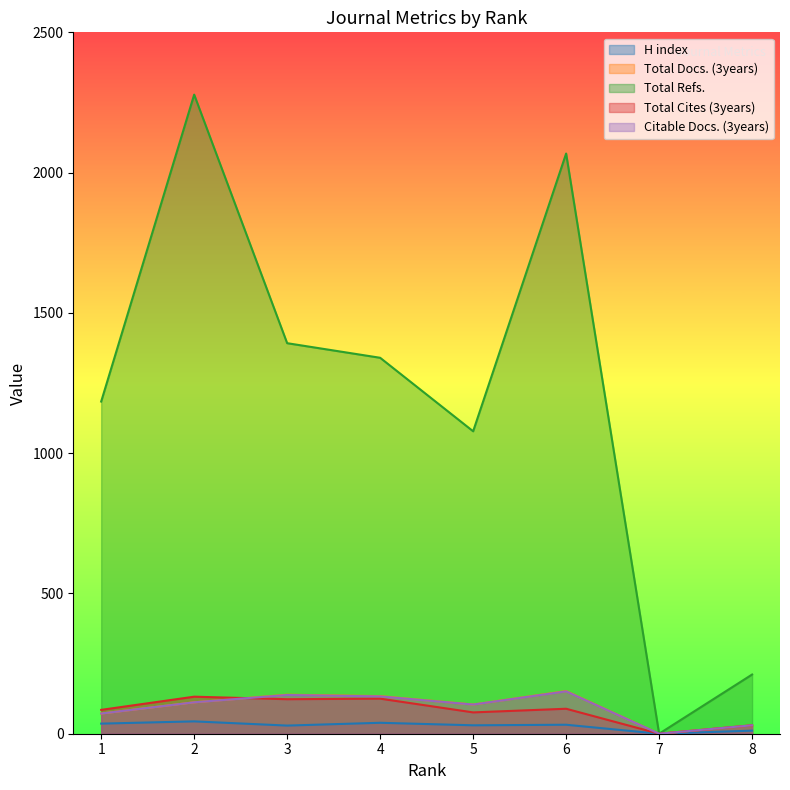

What is the difference between the maximum and minimum values in the Total Refs. series?

2278